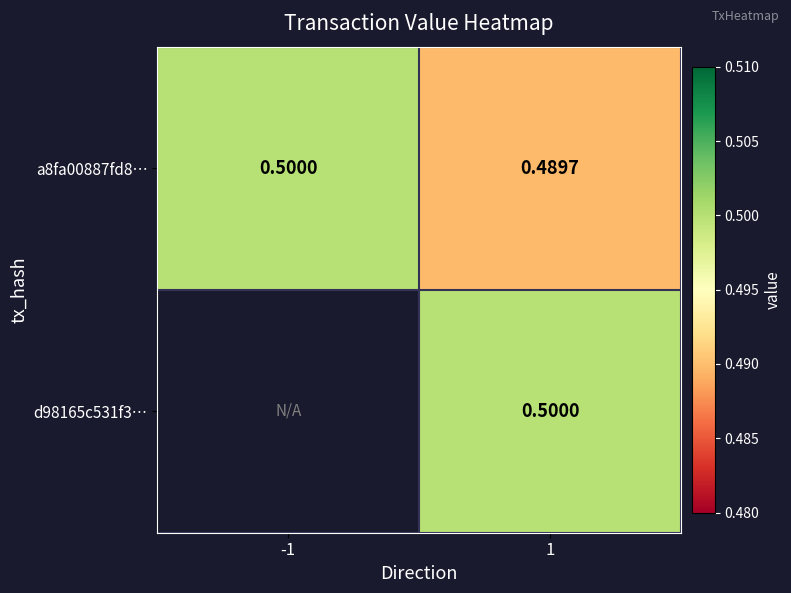

How many data points in d98165c531f3… are above 0?

1